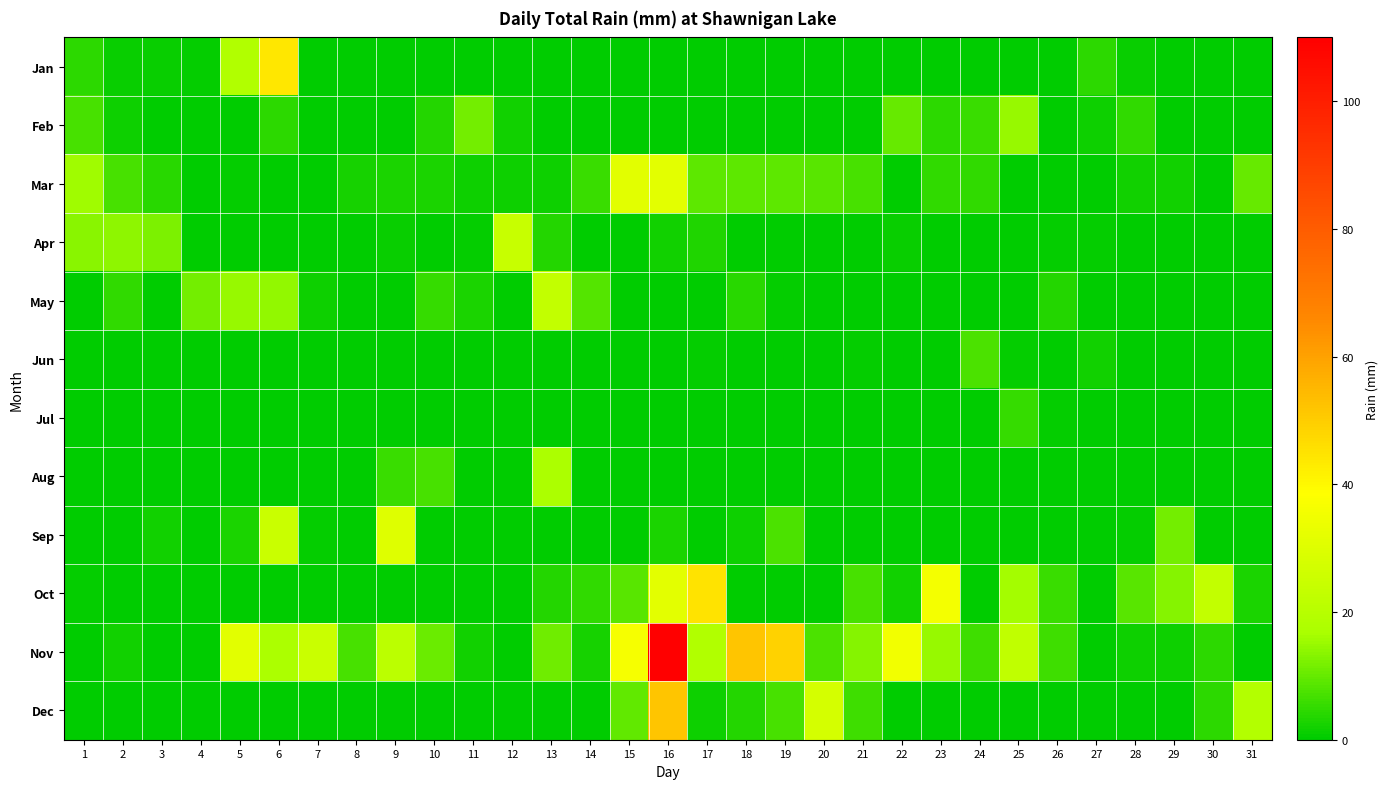

What is the difference between the highest and lowest values at 8?

7.1